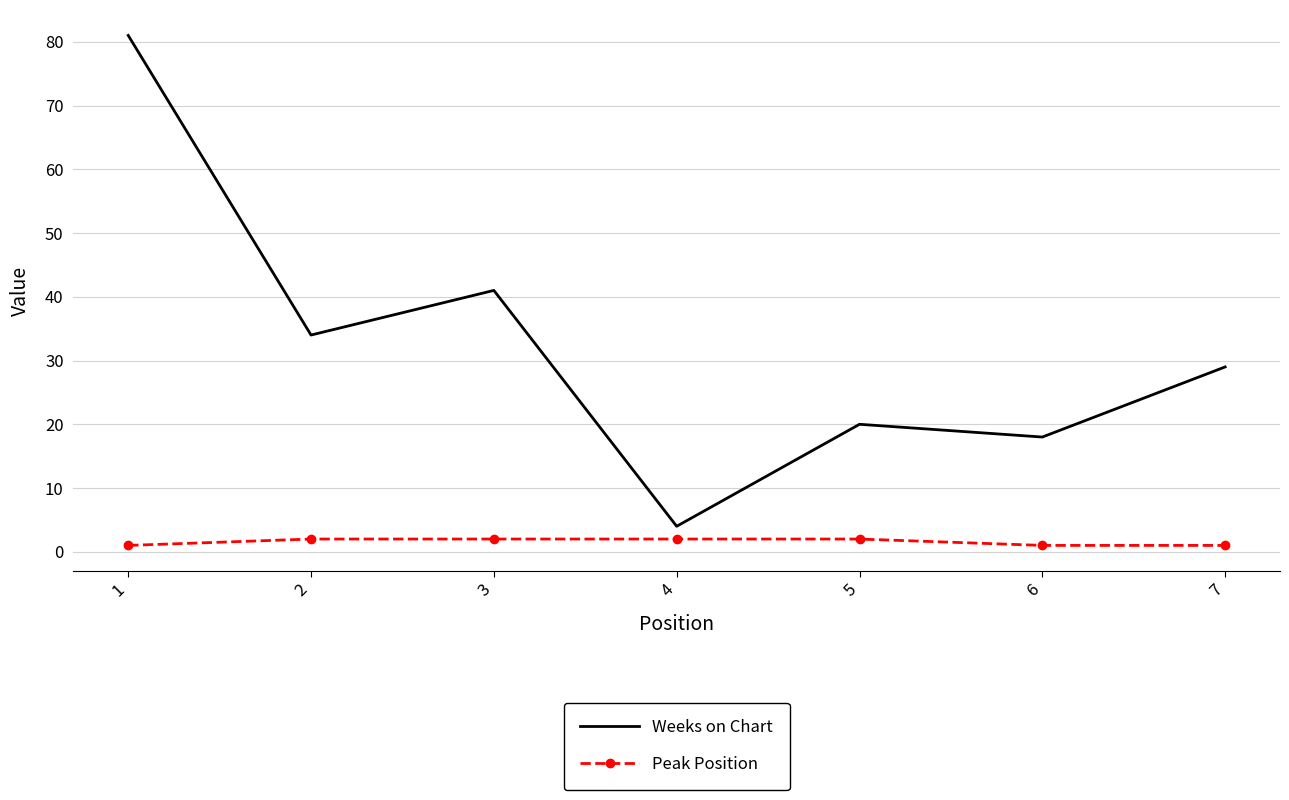

Where is the first local minimum for Weeks on Chart?

2